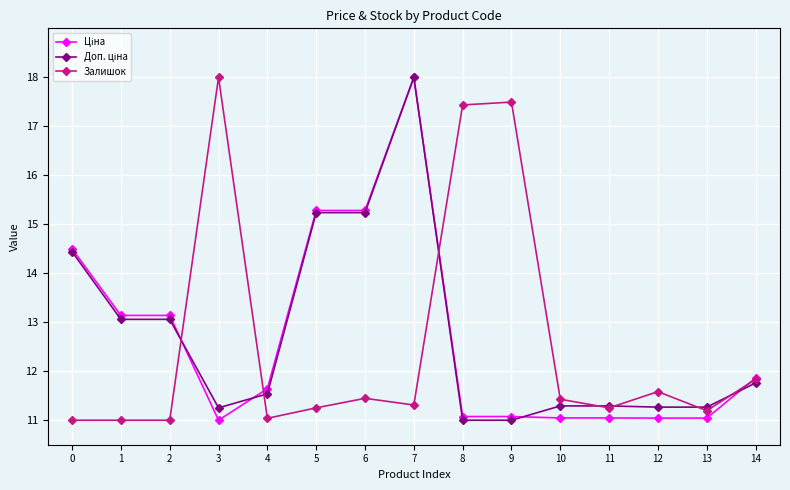

What is the maximum value shown in the chart?

18.0